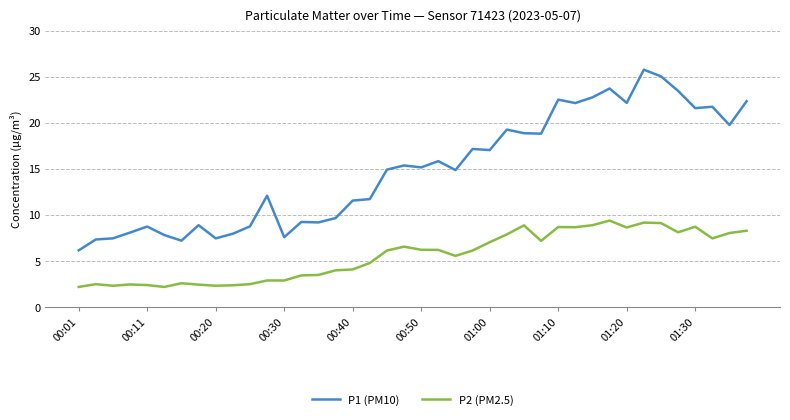

True or false: P1 (PM10) and P2 (PM2.5) cross at least once.

False